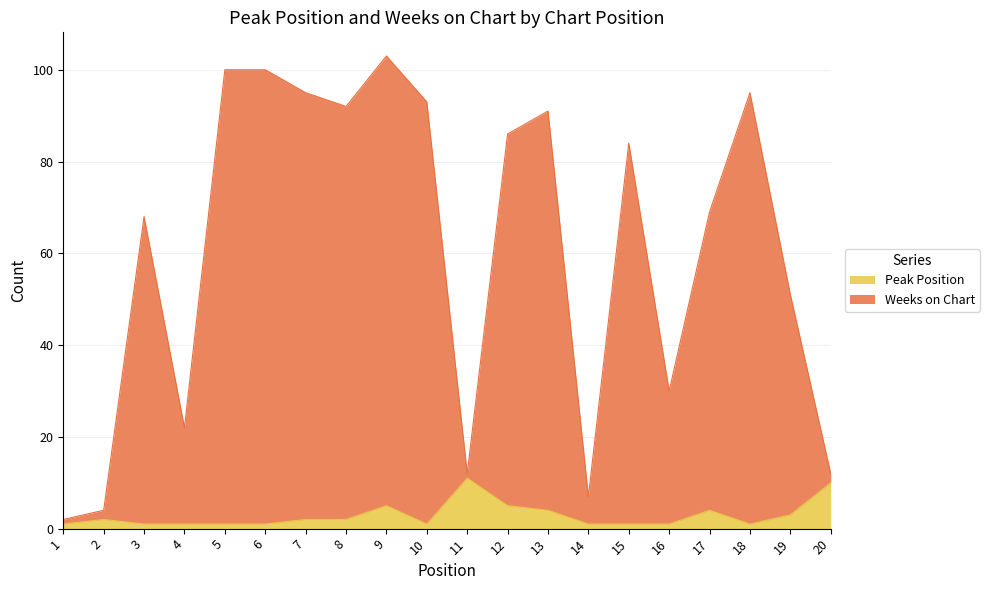

What is the sum of the Weeks on Chart values at 7 and 17?

164